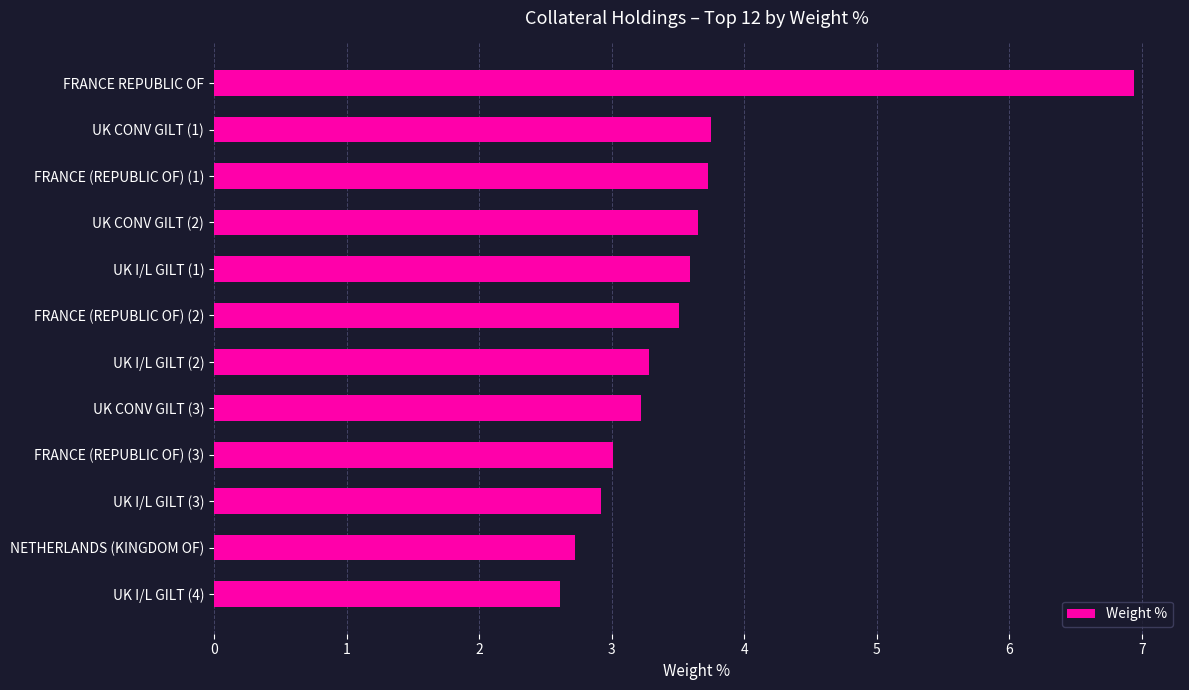

What is the difference between the maximum and second lowest values?

4.2